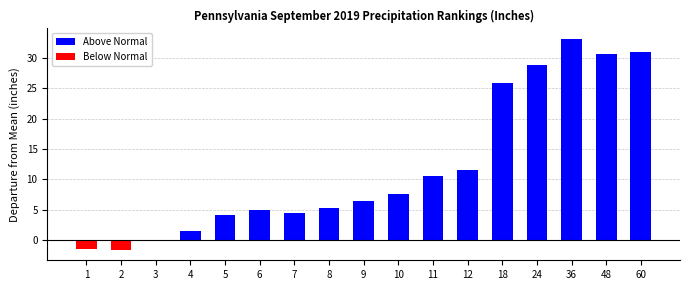

List the series in order of their peak value, lowest first.

Below Normal, Above Normal